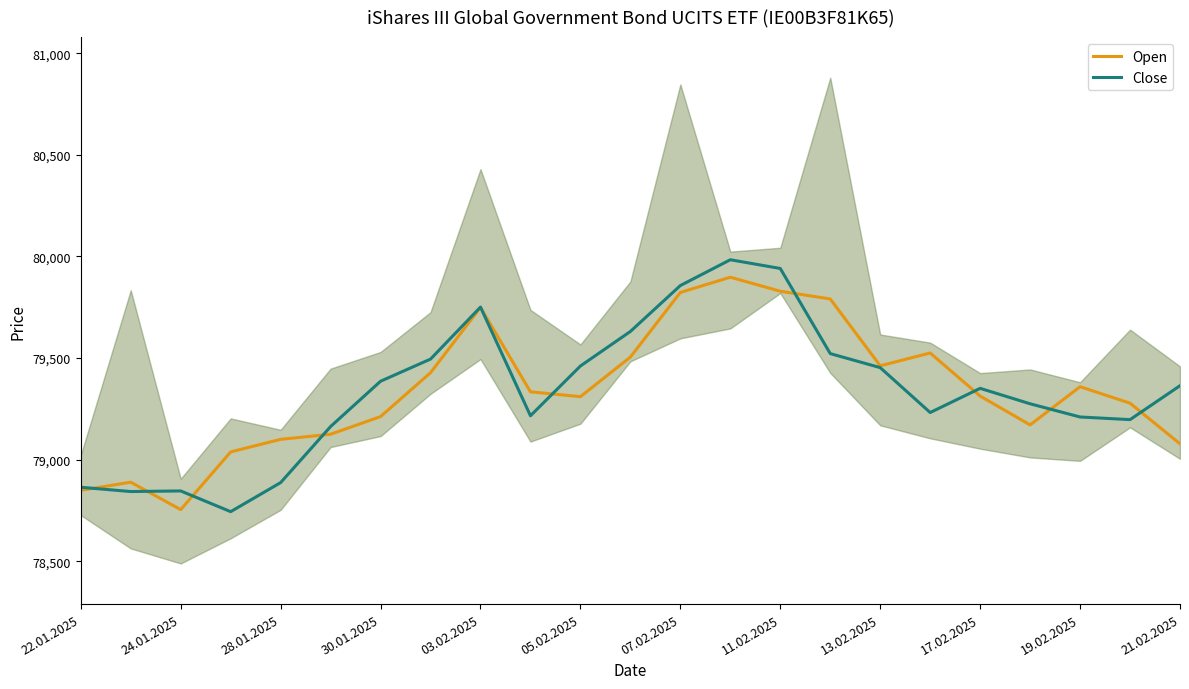

True or false: Open has more than 0 interior local peaks.

True